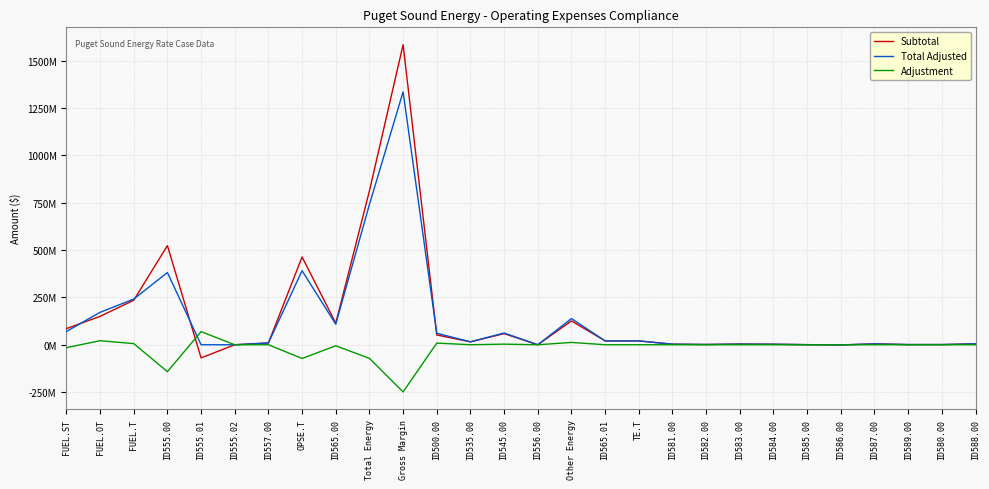

At how many categories does at least one series exceed 964899209?

1